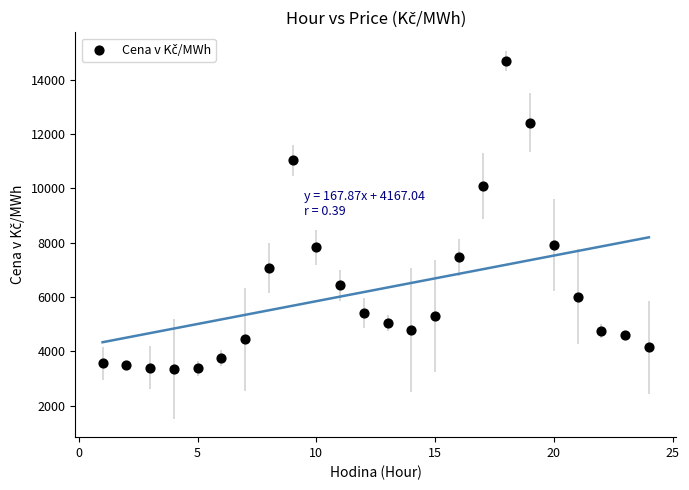

What is the range of Y values (max minus min)?

11339.2